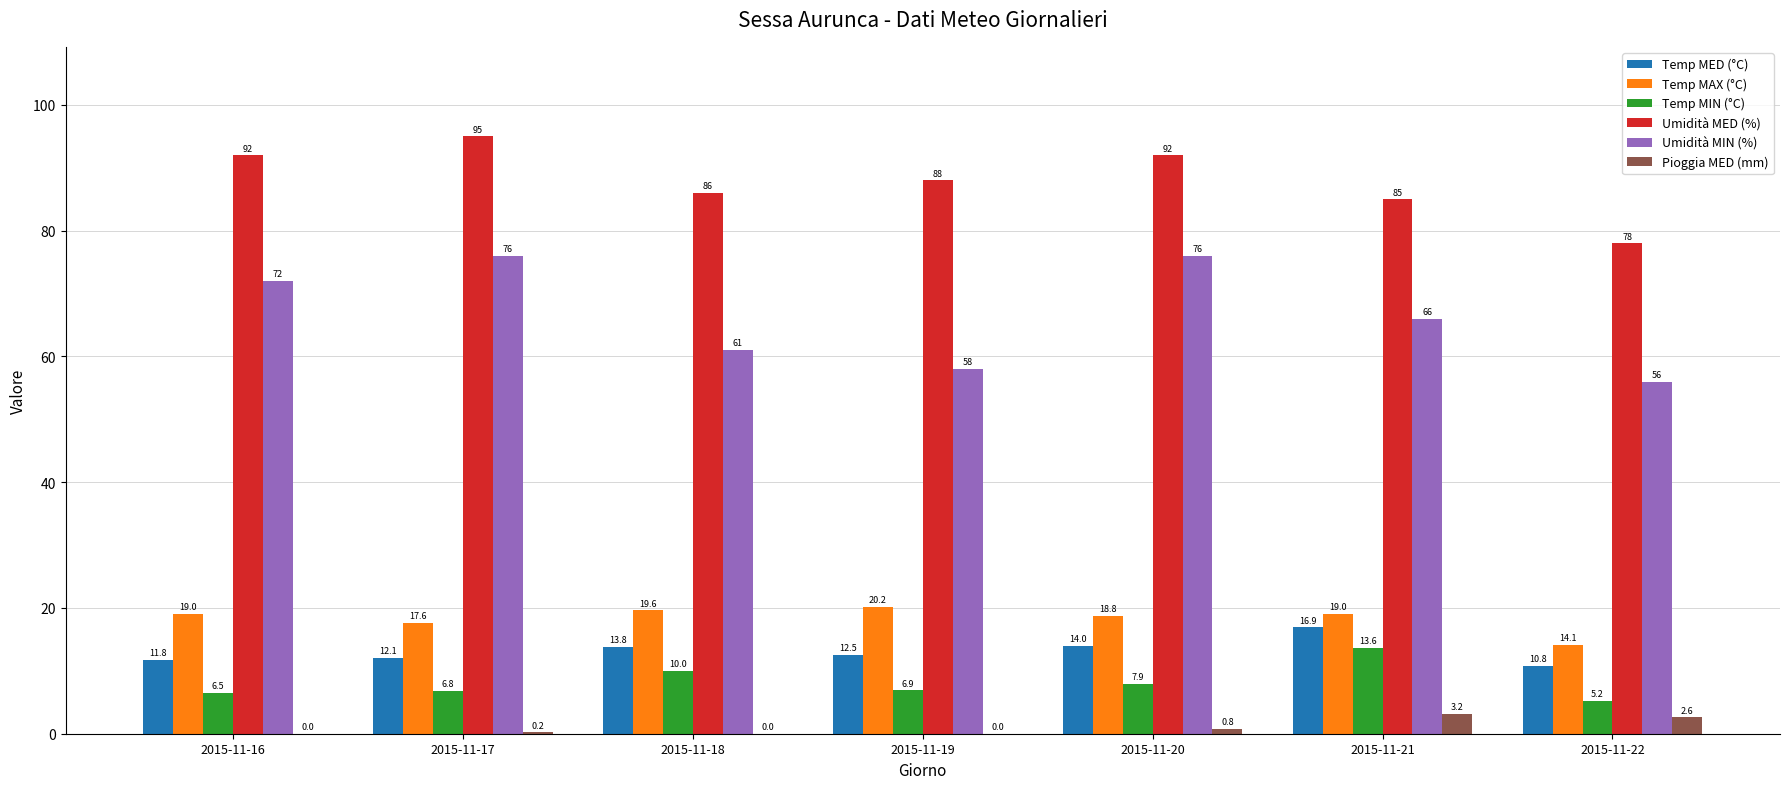

Read the Umidità MIN (%) value at 2015-11-18.

61.0